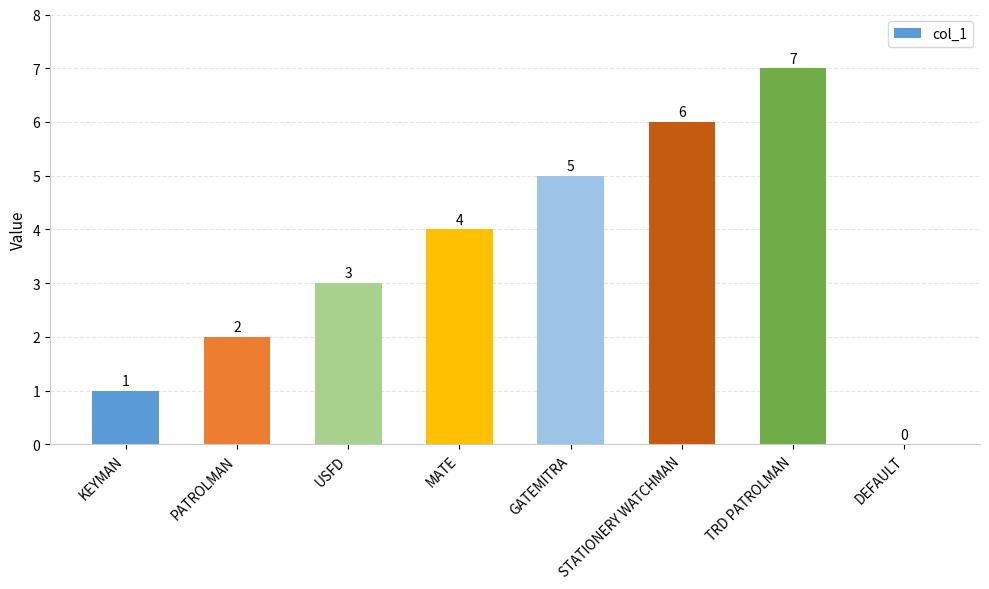

What is the change in value from USFD to TRD PATROLMAN?

+4